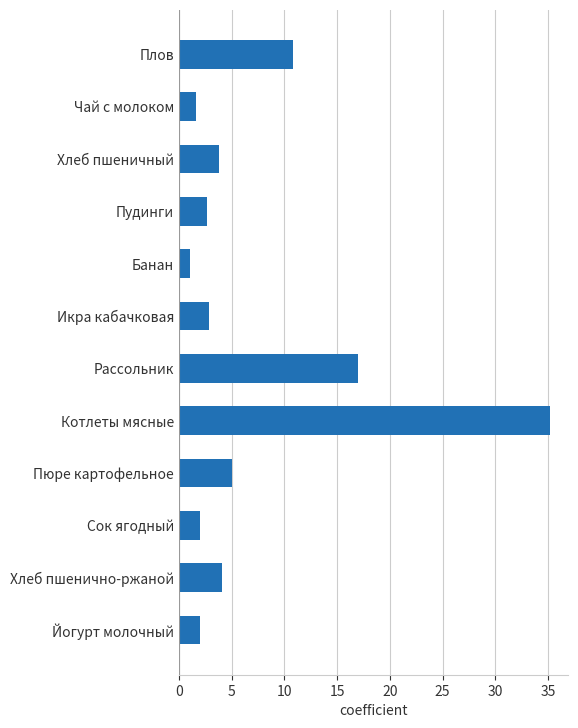

What is the ratio of the value at Хлеб пшеничный to the value at Хлеб пшенично-ржаной?

0.9